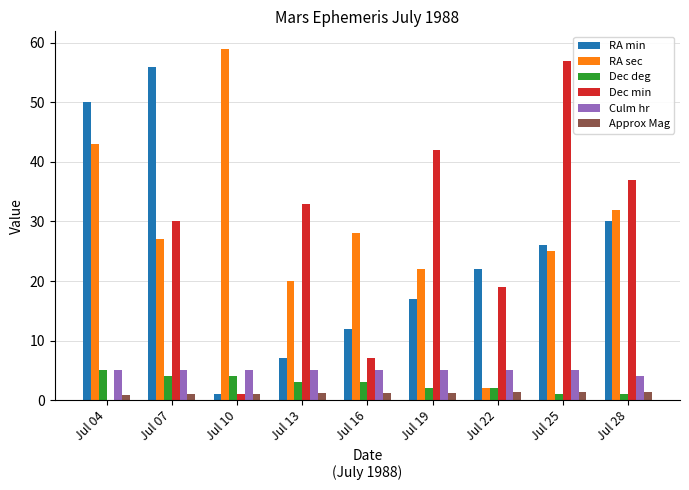

What is the sum of all Dec min values?

226.0